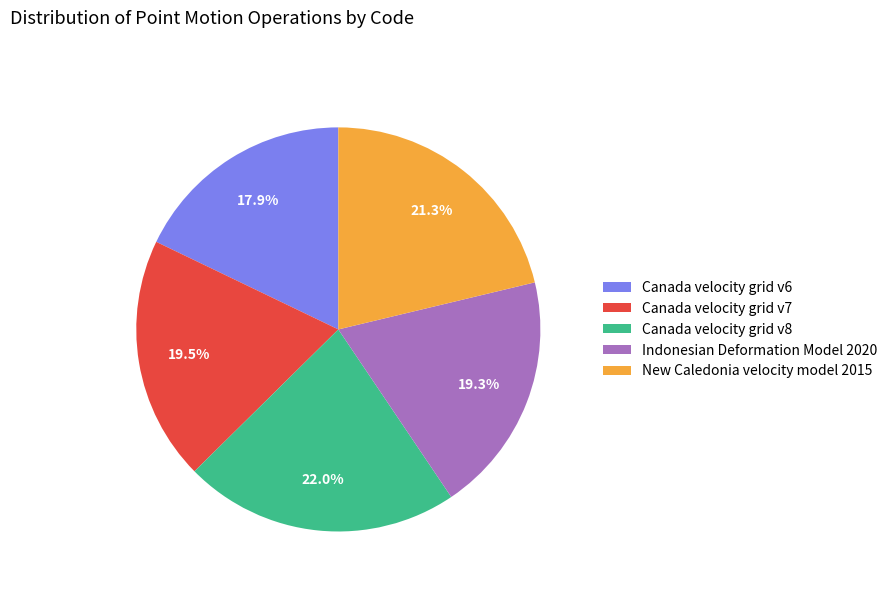

What is the largest slice in the pie chart?

Canada velocity grid v8